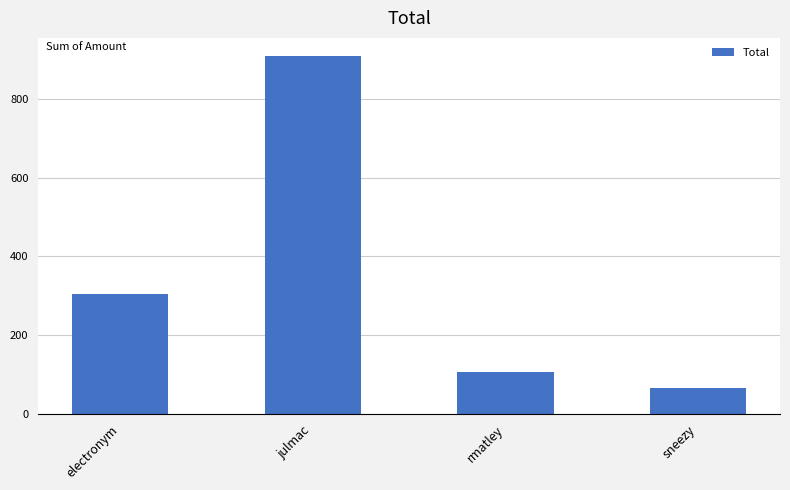

Between rmatley and electronym, which is larger?

electronym